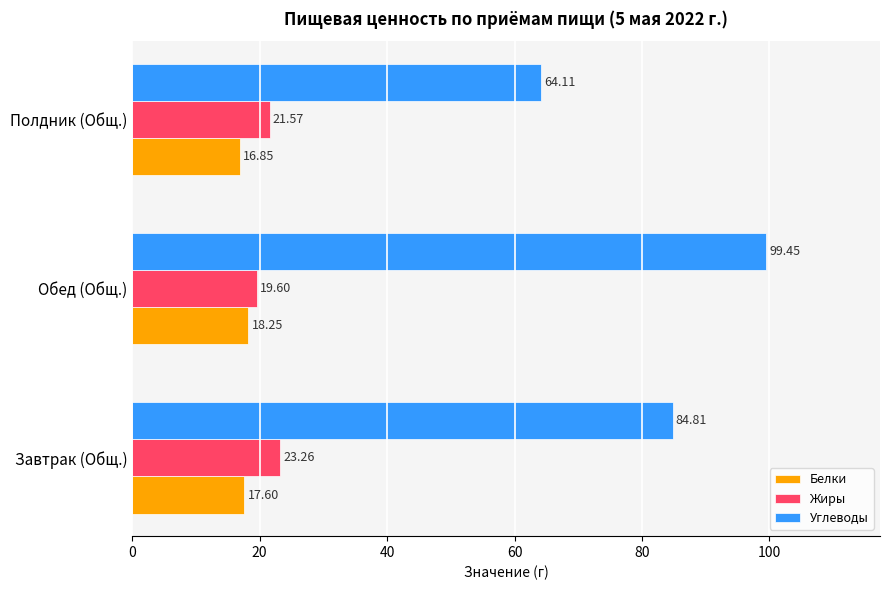

Which category has the lowest value in the Белки series?

Полдник (Общ.)